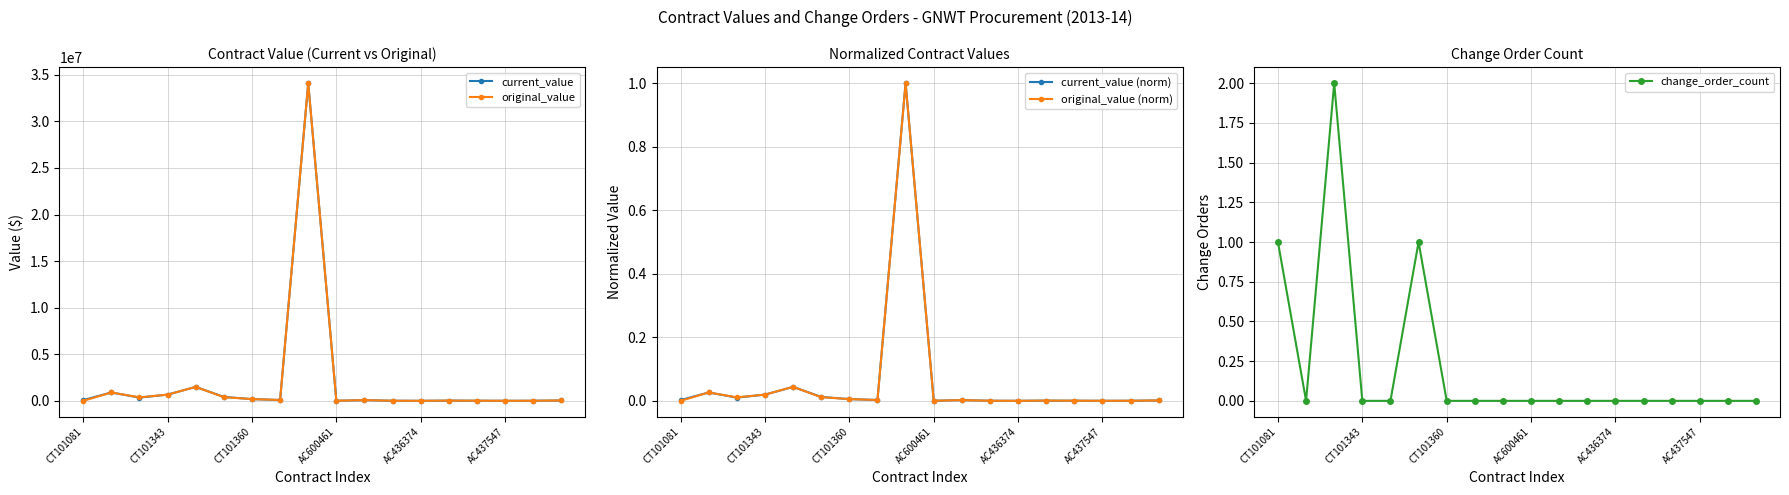

True or false: current_value (norm) and current_value cross at least once.

False